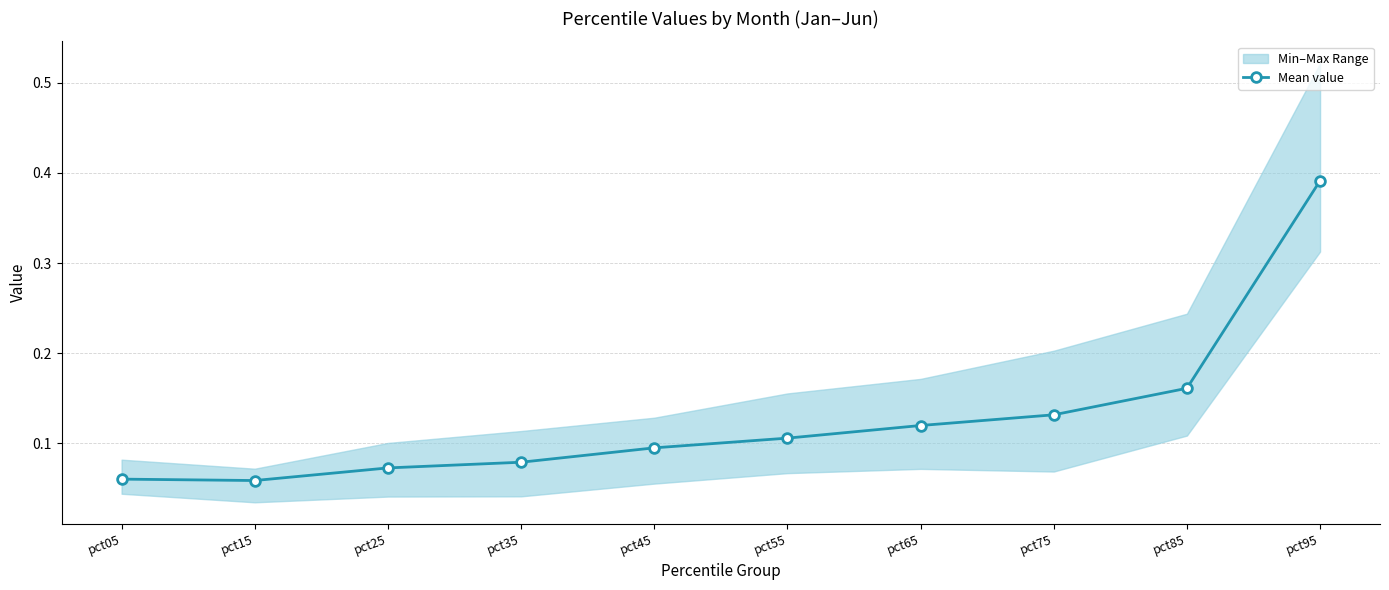

Is this an area chart (filled region under the line)?

No